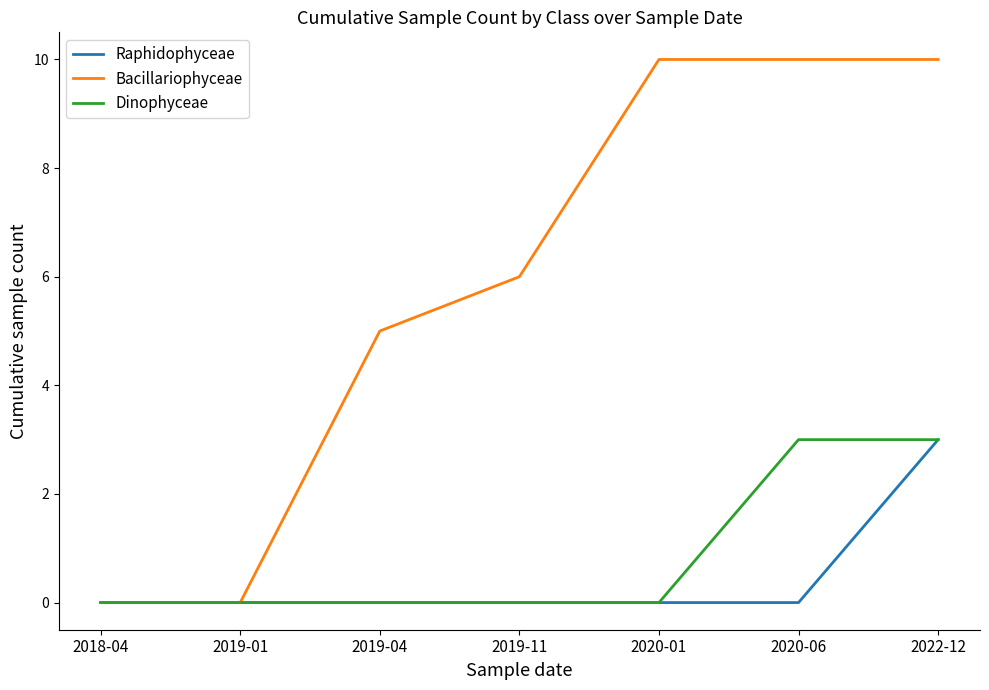

The value of Bacillariophyceae at 2020-06 is 15. True or false?

False